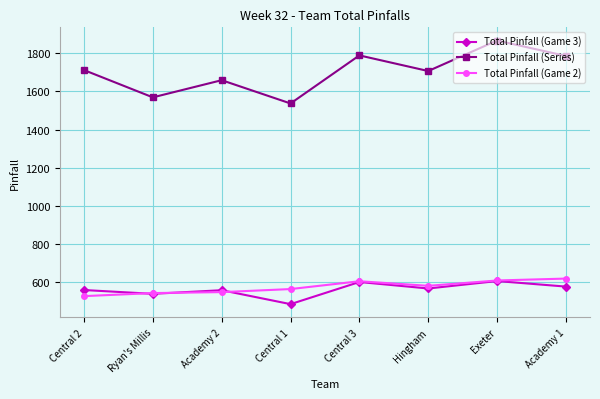

What is the spread (max minus min) of values at Ryan's Millis?

1030